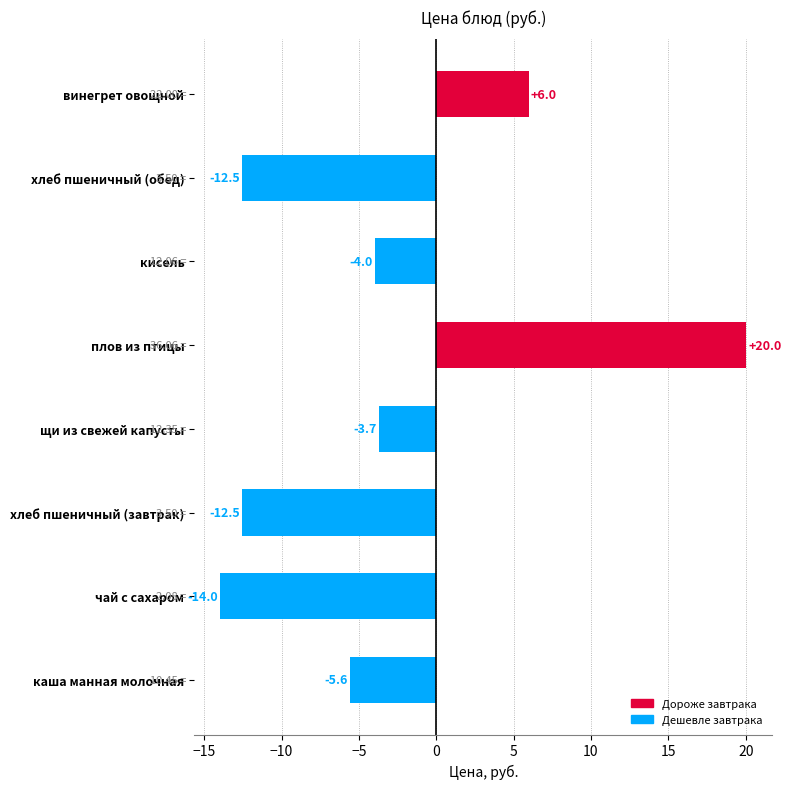

Which has a higher value, щи из свежей капусты or плов из птицы?

плов из птицы